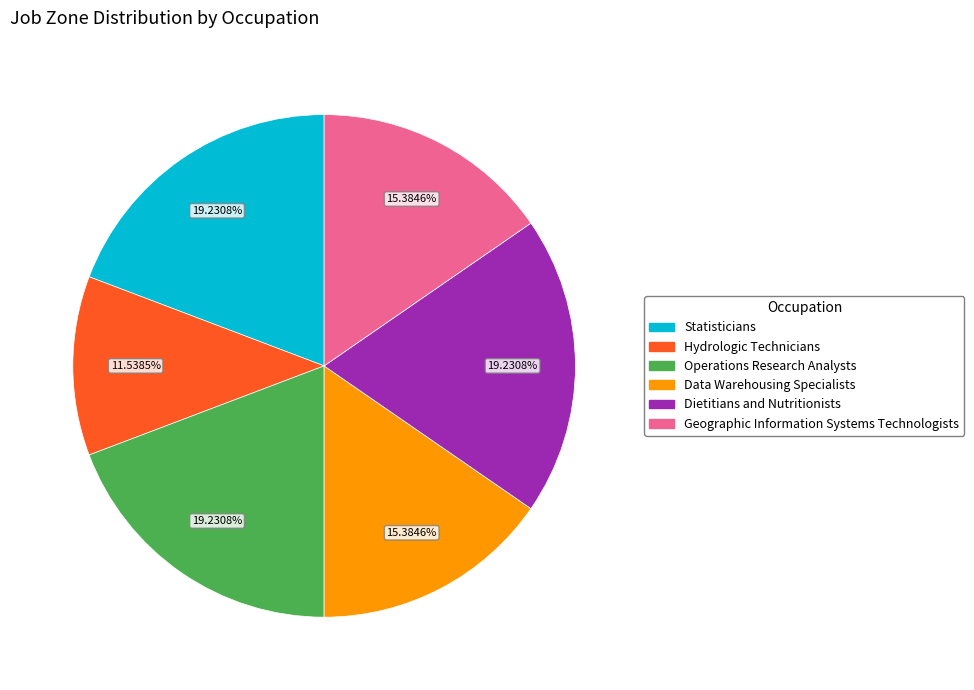

How many segments does this pie chart have?

6